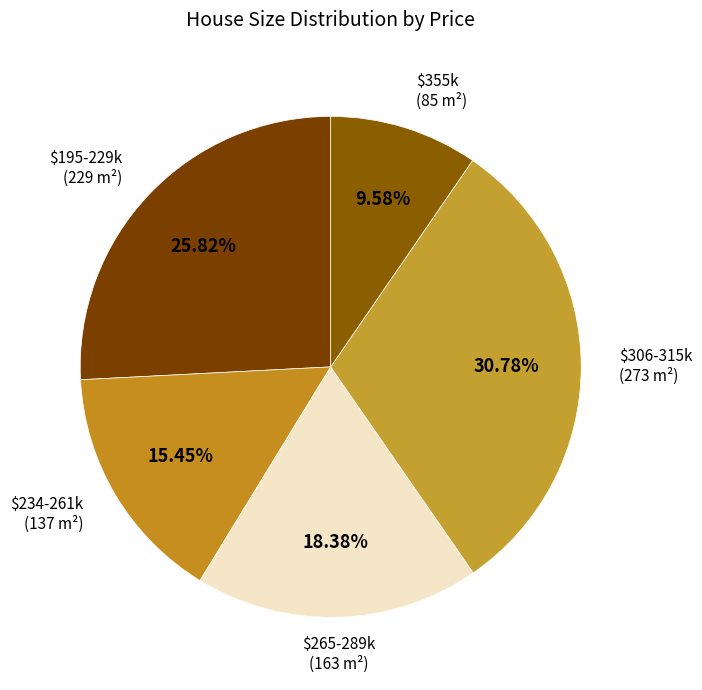

Is there a majority slice in this chart?

No